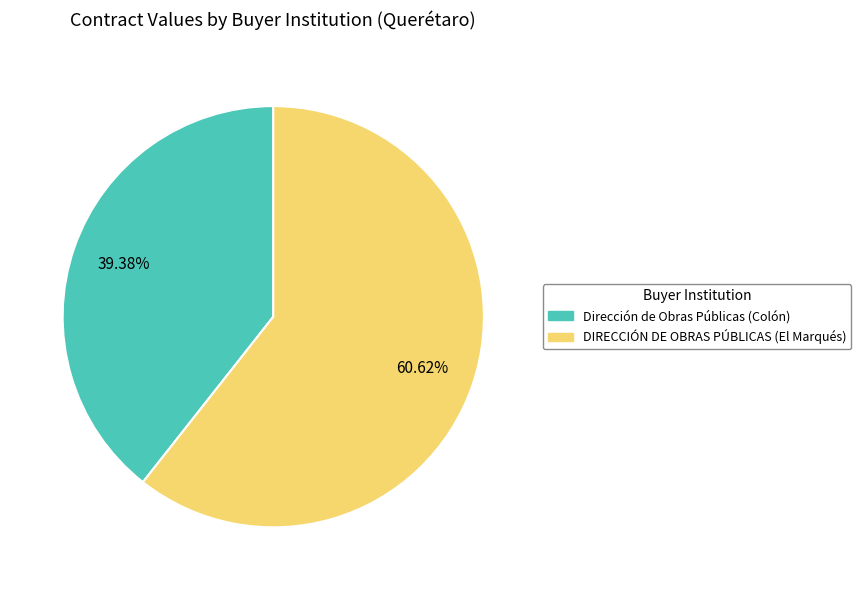

Between Dirección de Obras Públicas (Colón) and DIRECCIÓN DE OBRAS PÚBLICAS (El Marqués), which is larger?

DIRECCIÓN DE OBRAS PÚBLICAS (El Marqués)